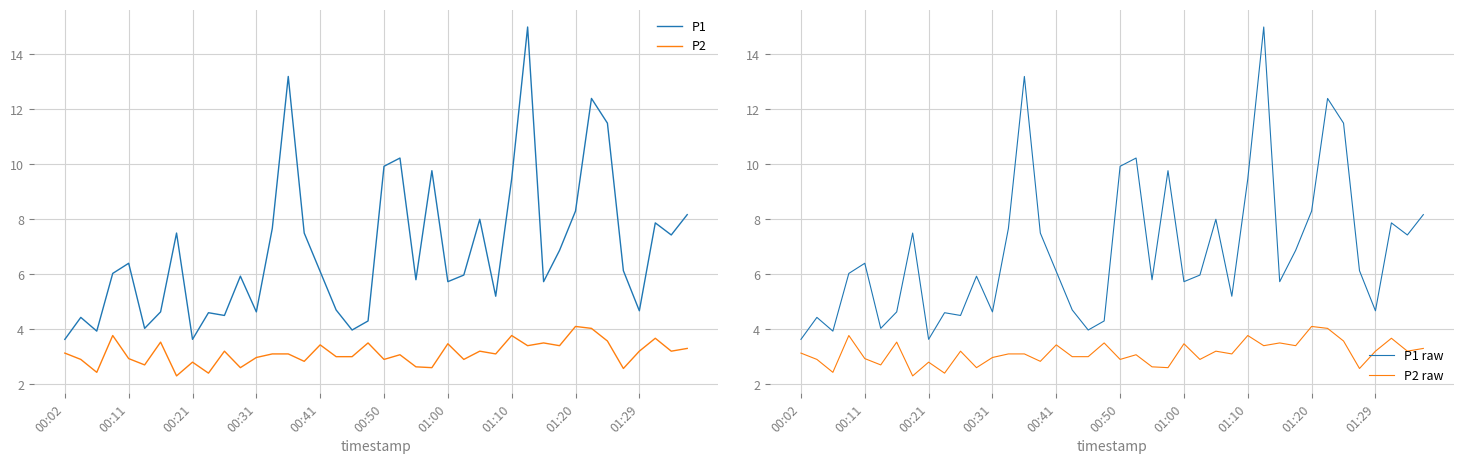

Is it true that P2 raw equals 3.4 at 31?

True